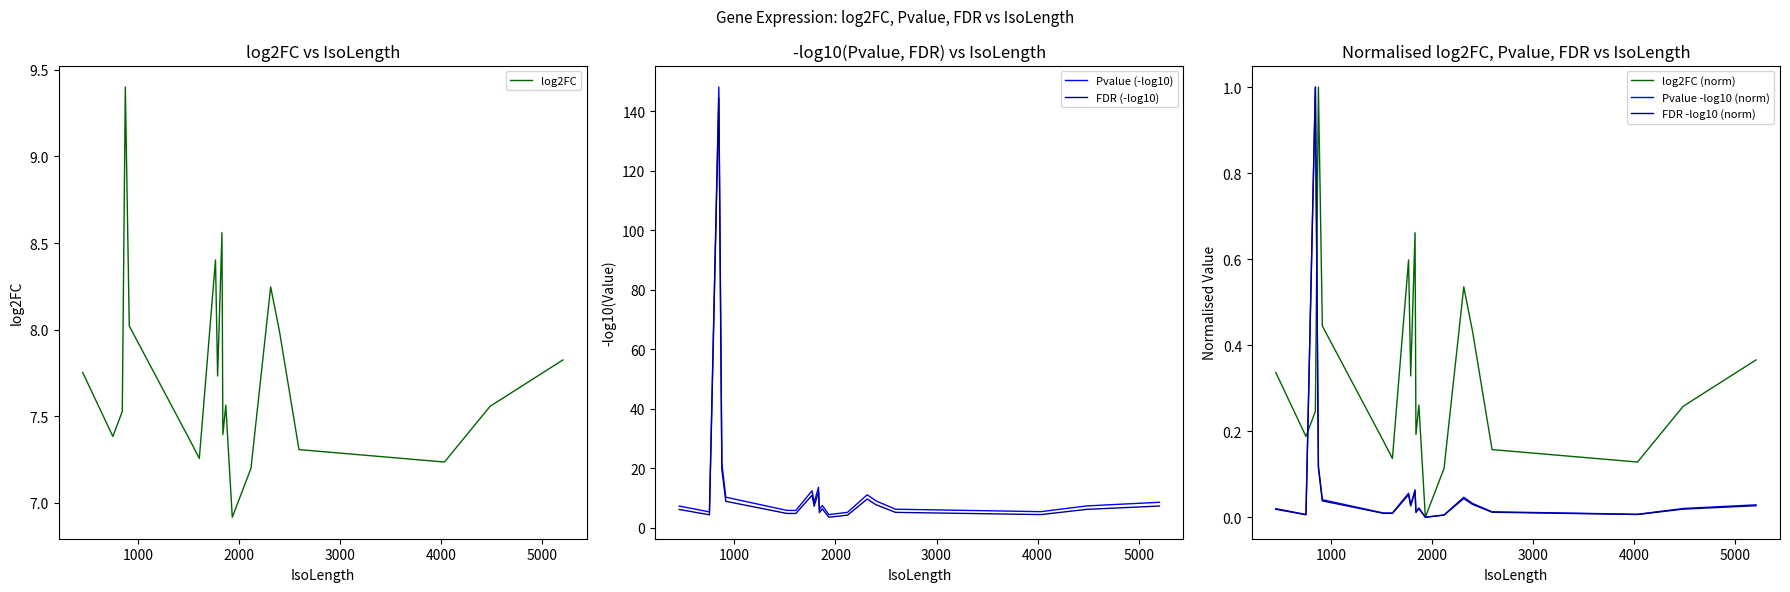

How many lines are shown in the chart?

6